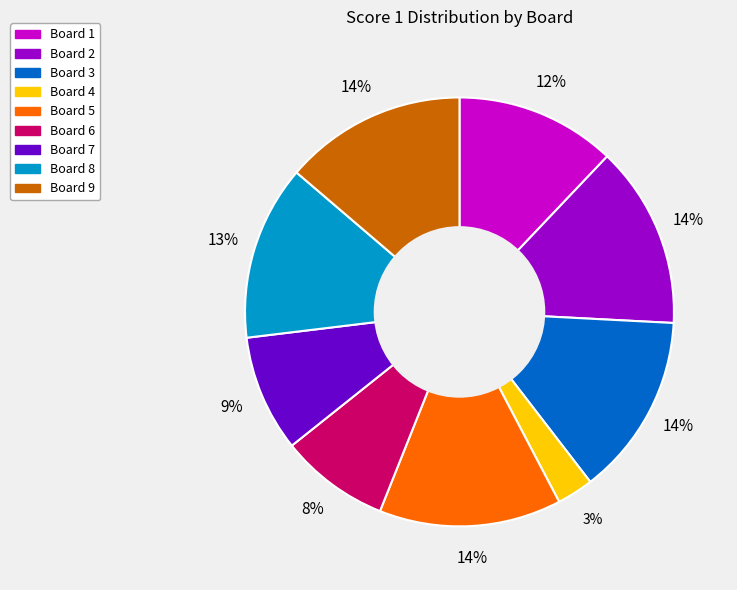

To the nearest percent, what percentage of the pie is Board 1?

12%